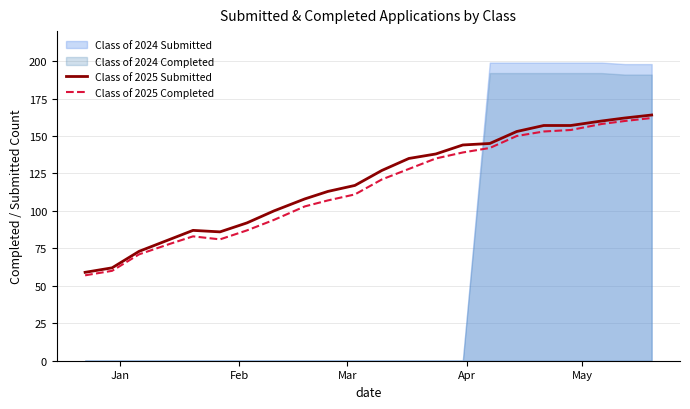

What is the maximum value for Class of 2025 Submitted?

164